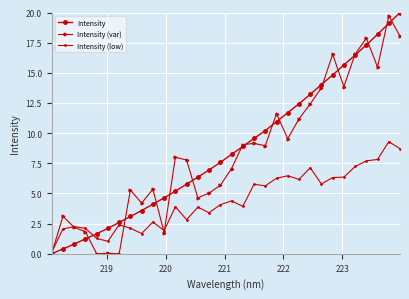

What is the highest value of the Intensity (low) series?

9.3